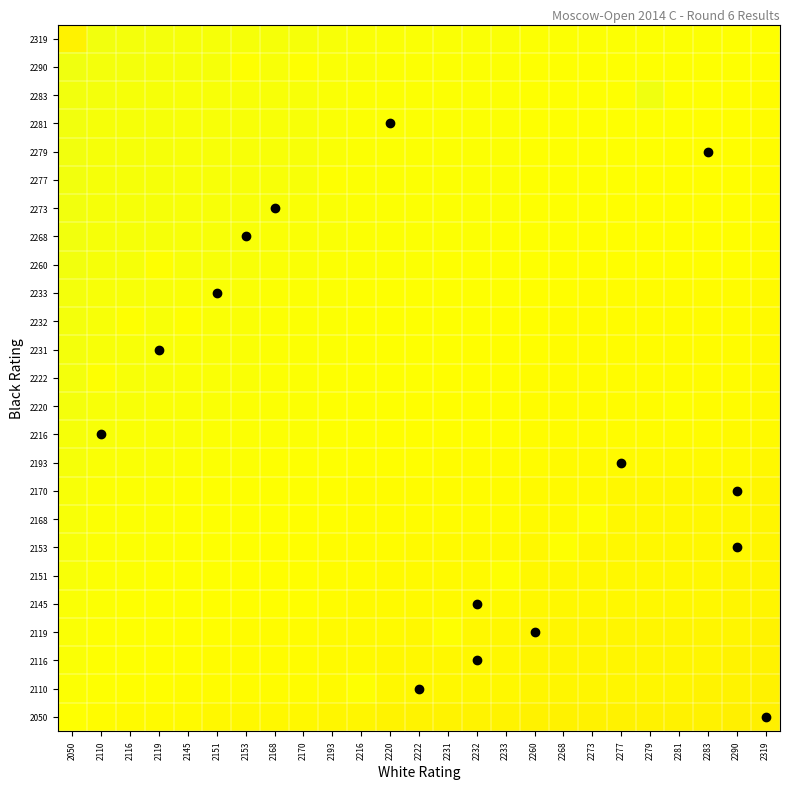

Count the number of categories in the chart.

25